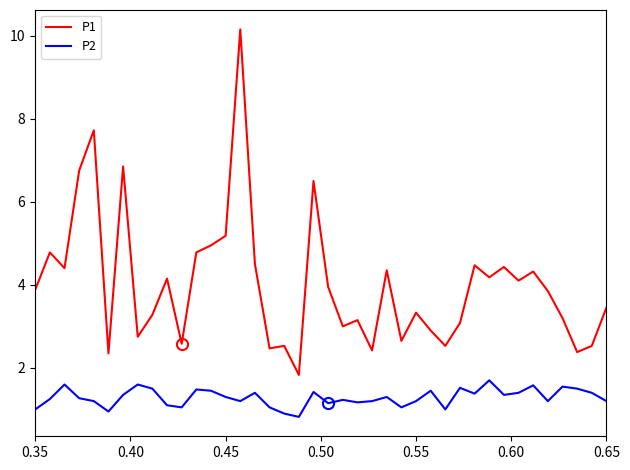

True or false: P1 and P2 intersect in this chart.

False